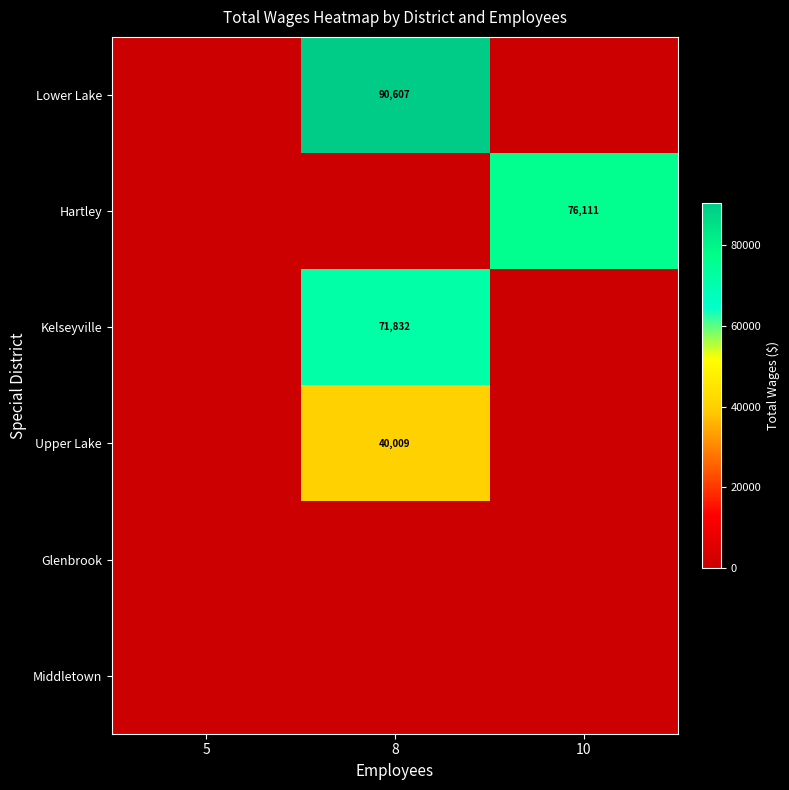

Count the number of data series in this chart.

6